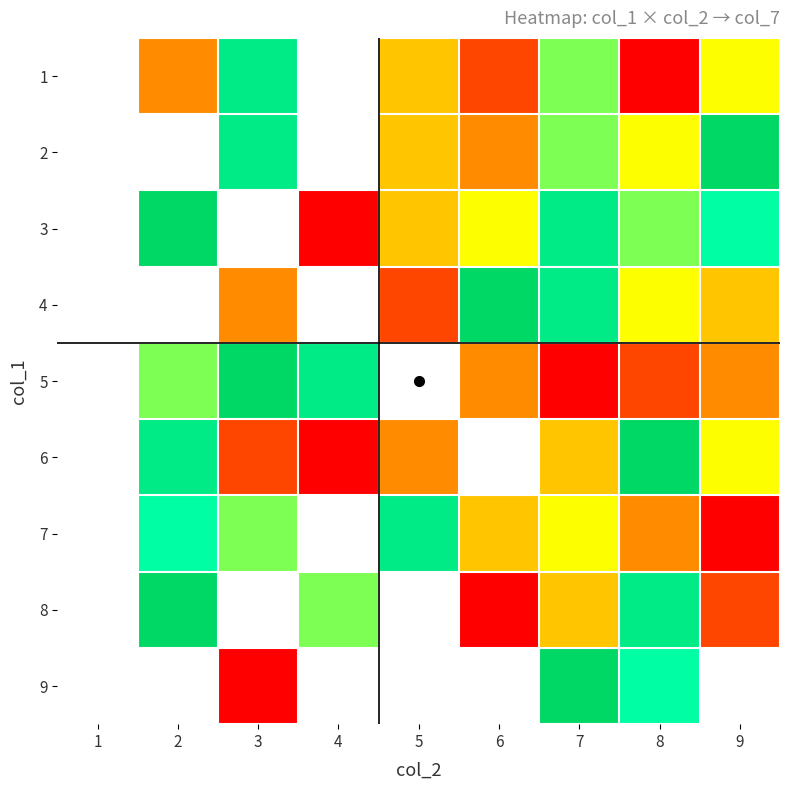

The 8 series shows 5.6 at 2. True or false?

False